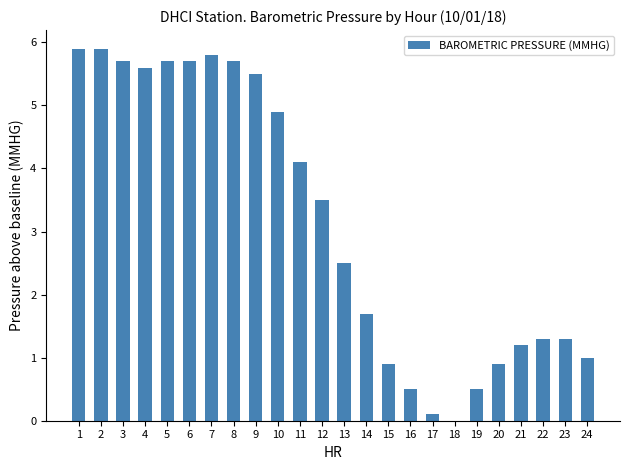

True or false: the data shows 5.7 at 8.

True